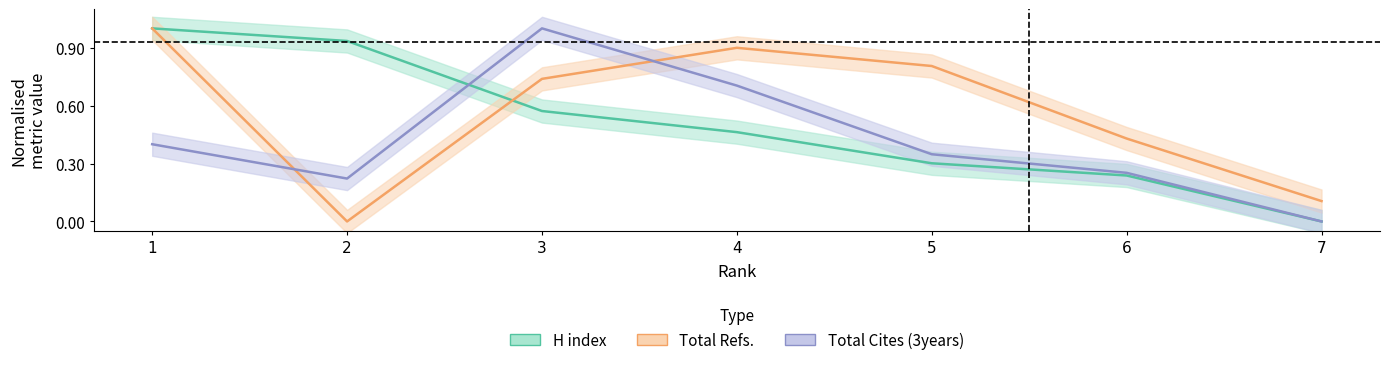

What is the spread (max minus min) of values at 5?

0.5